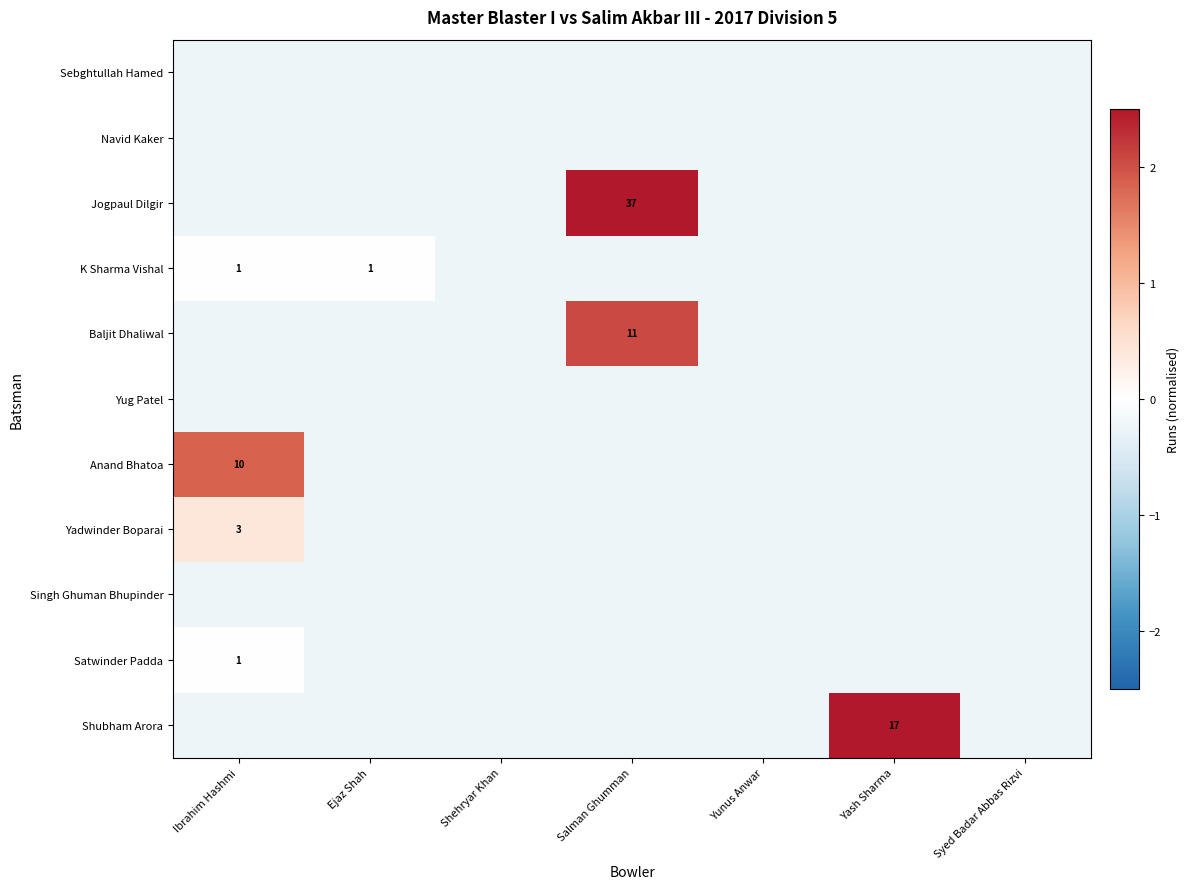

Is the value of Navid Kaker at Syed Badar Abbas Rizvi greater than the value of Sebghtullah Hamed at Shehryar Khan?

No